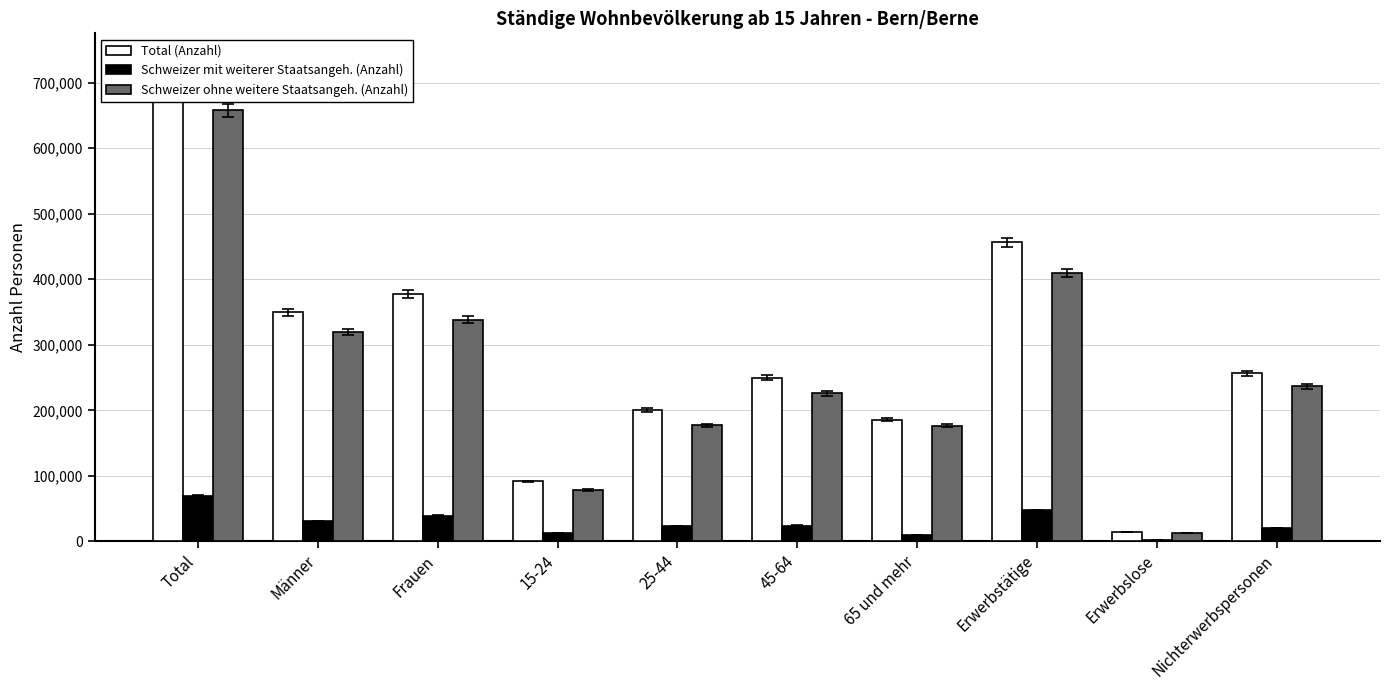

Which series has the widest spread of values?

Total (Anzahl)